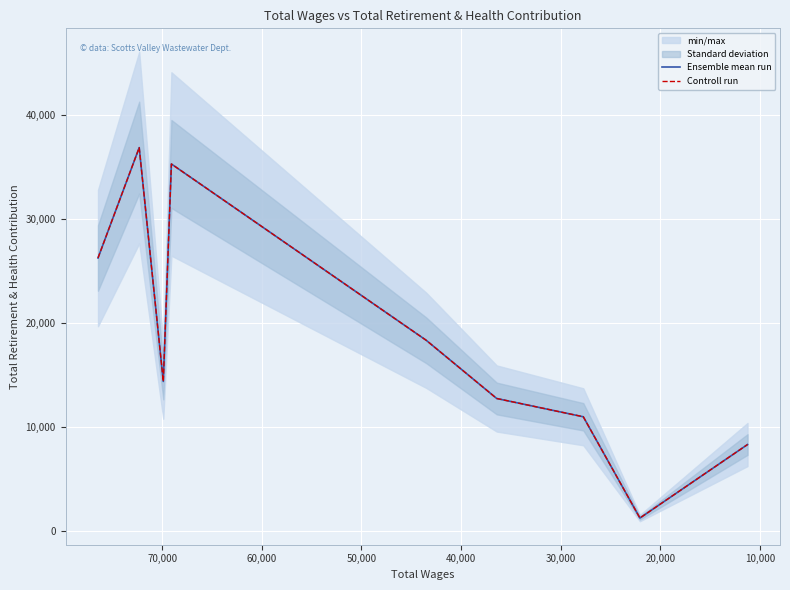

Is the value of Ensemble mean run at 70,000 greater than the value of Controll run at 60,000?

No